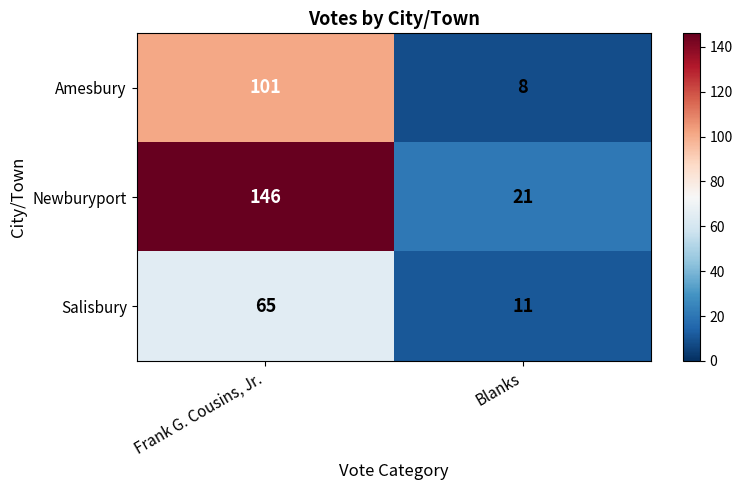

At which label is Amesbury closest to 54?

Blanks